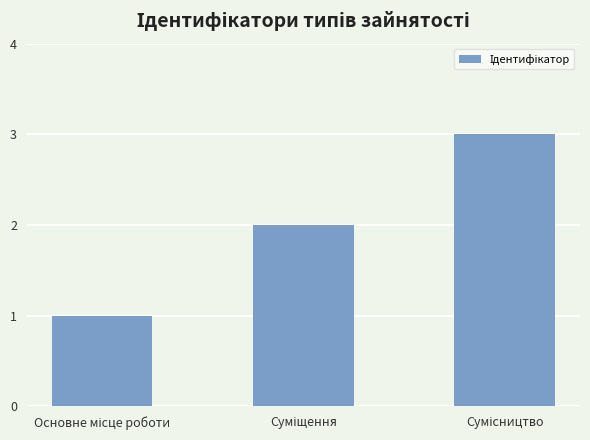

What is the maximum value shown in the chart?

3